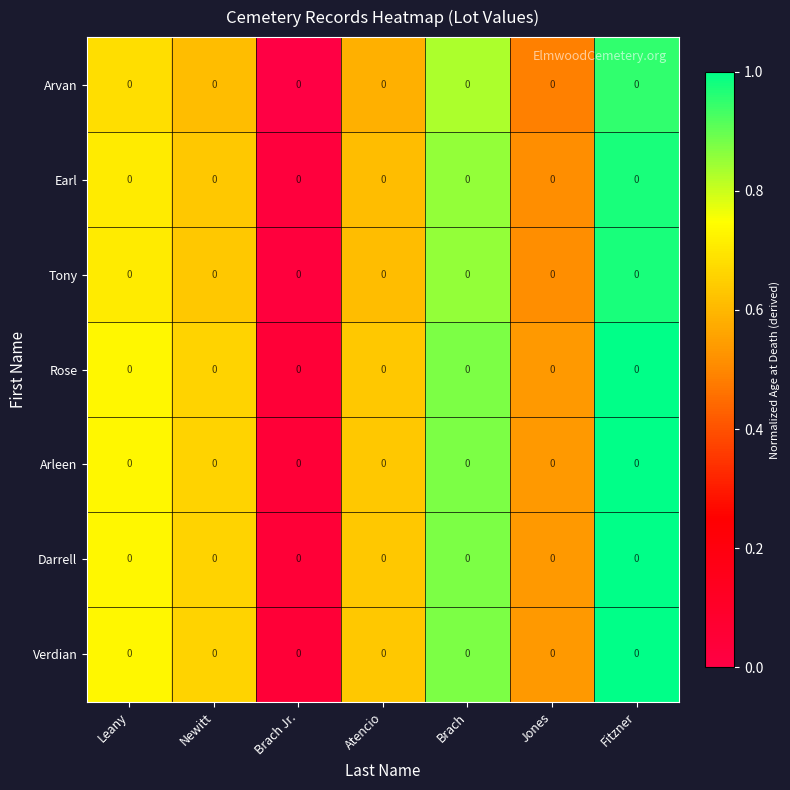

How many series are shown in this chart?

7